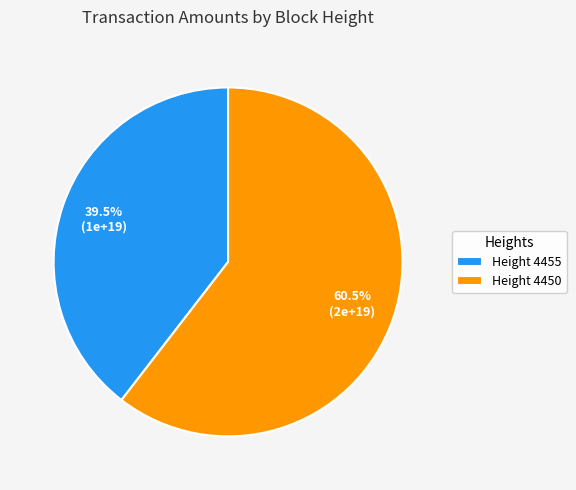

What percentage is NOT represented by Height 4450?

39.5%